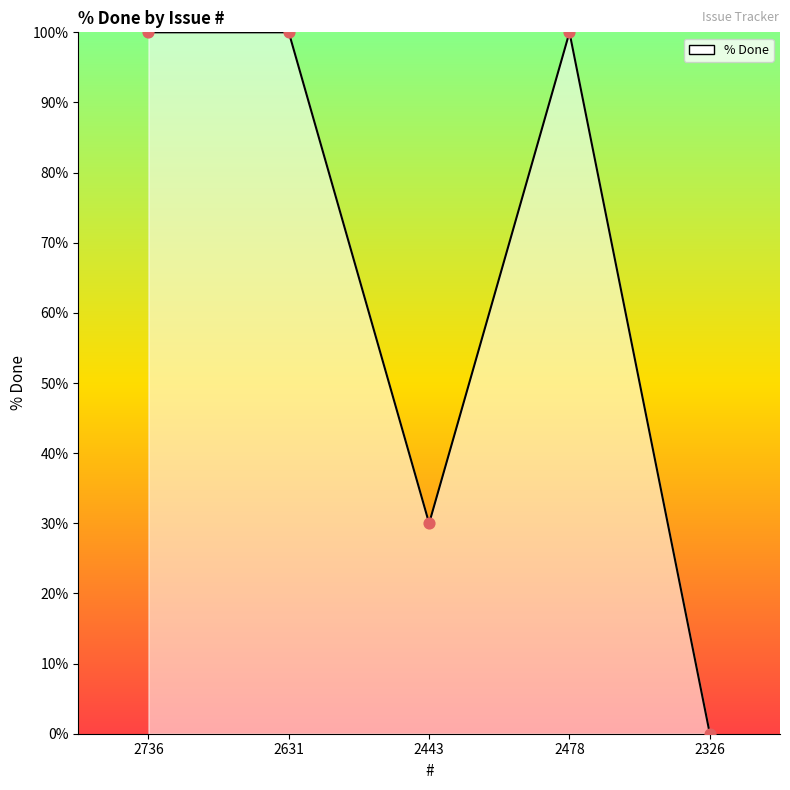

At which label is the value closest to 50?

2443